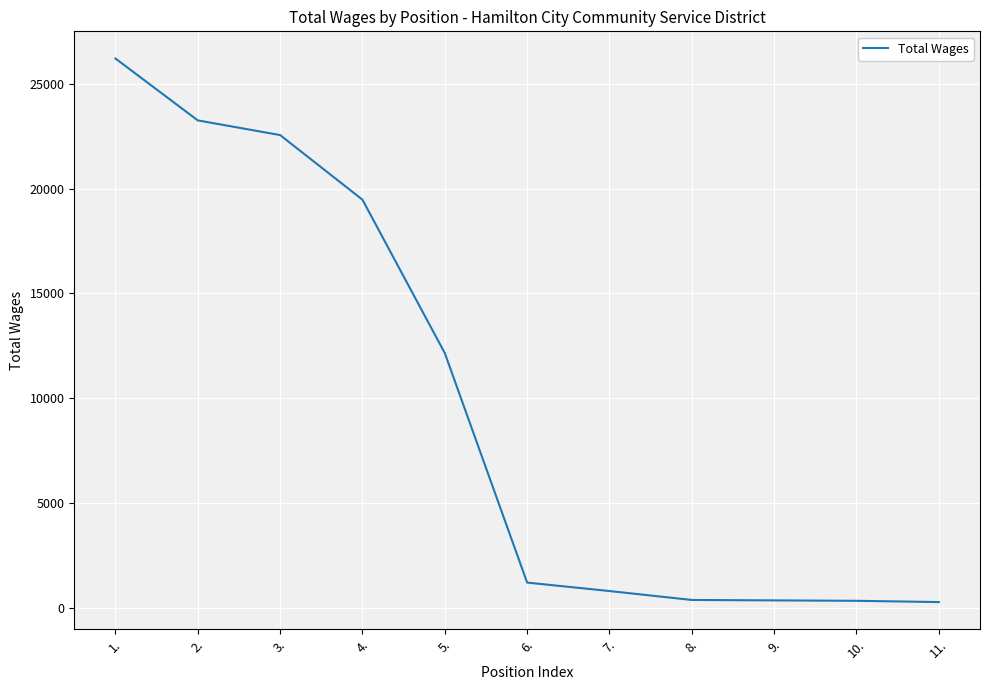

At which label is the value closest to 13246?

5.